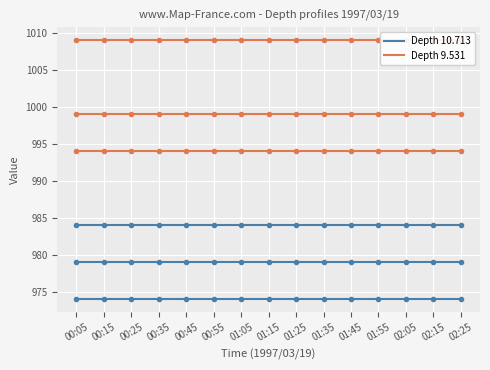

True or false: Depth 10.713 and Depth 9.531 intersect in this chart.

False